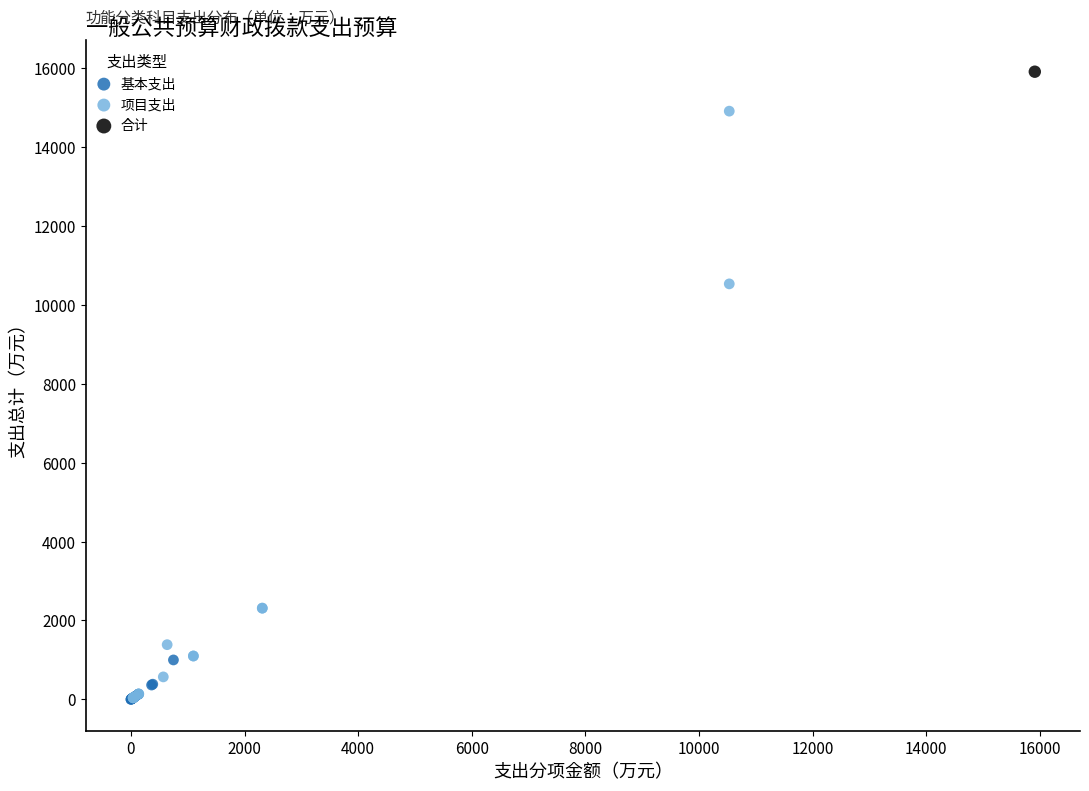

What are all the series names shown in the legend?

基本支出, 项目支出, 合计